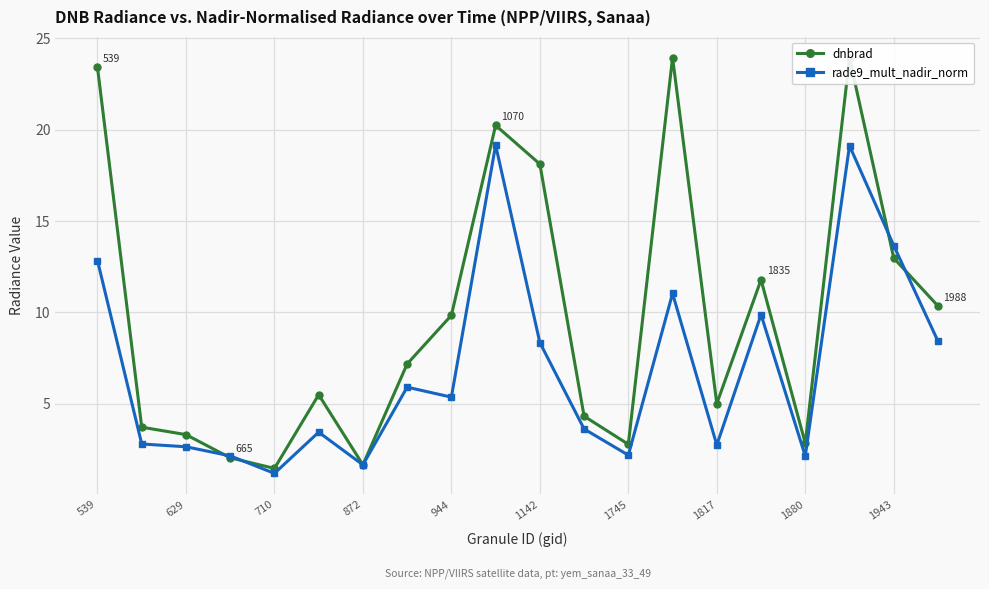

Which series has the largest total across all categories?

dnbrad